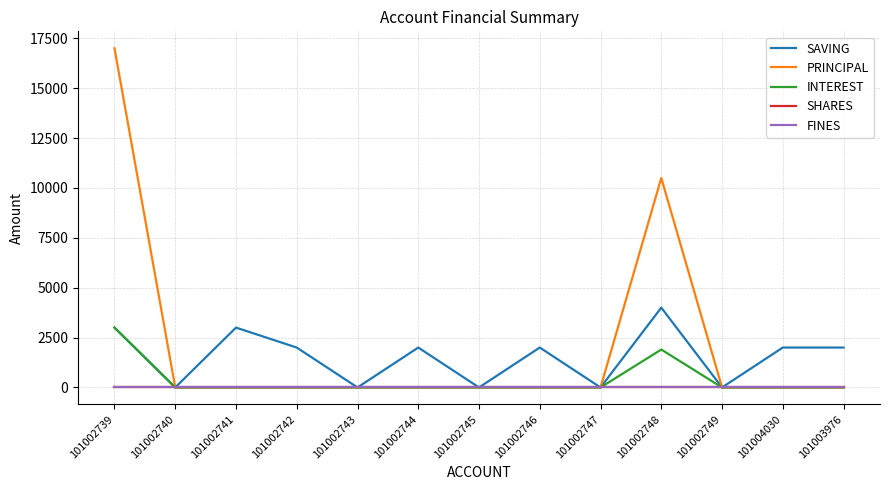

Rank the categories by INTEREST value from lowest to highest.

101002740, 101002741, 101002742, 101002743, 101002744, 101002745, 101002746, 101002747, 101002749, 101004030, 101003976, 101002748, 101002739